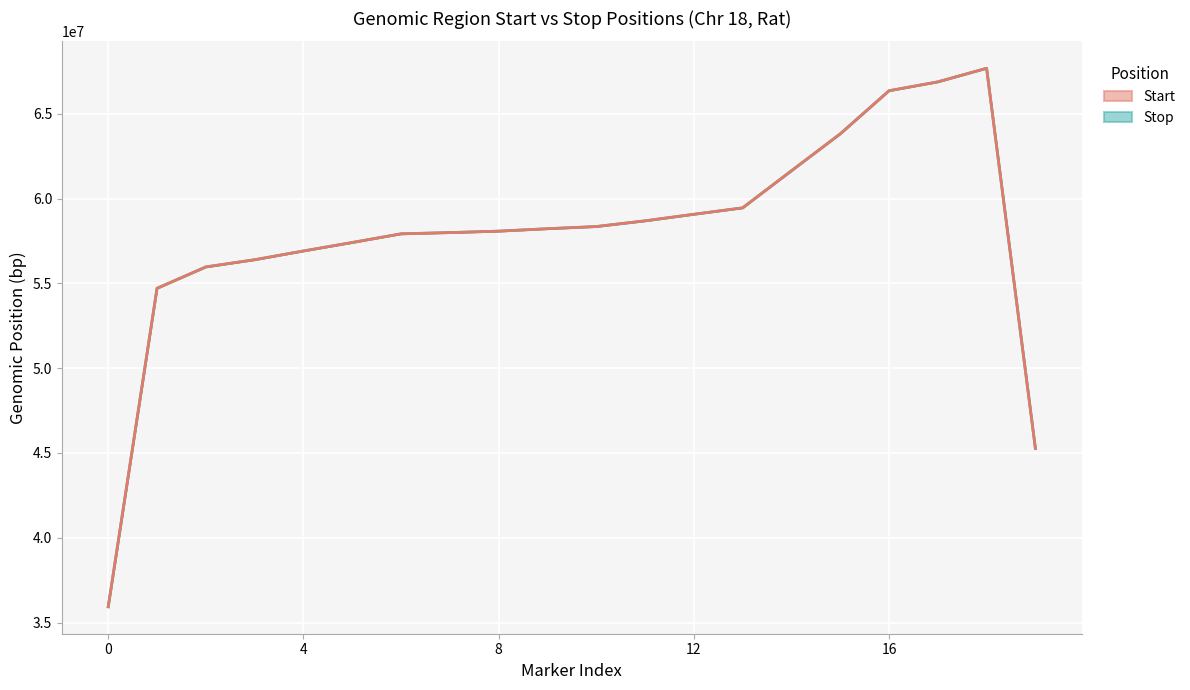

How many data points in Start are less than 58221623?

10